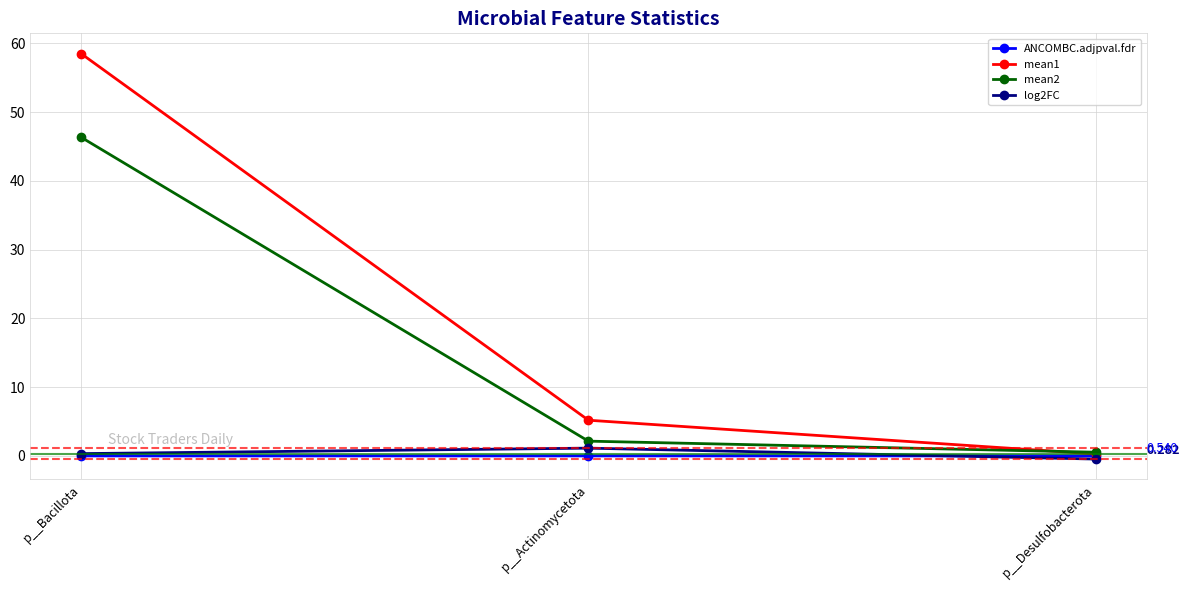

At which category does the chart reach its peak across all series?

p__Bacillota